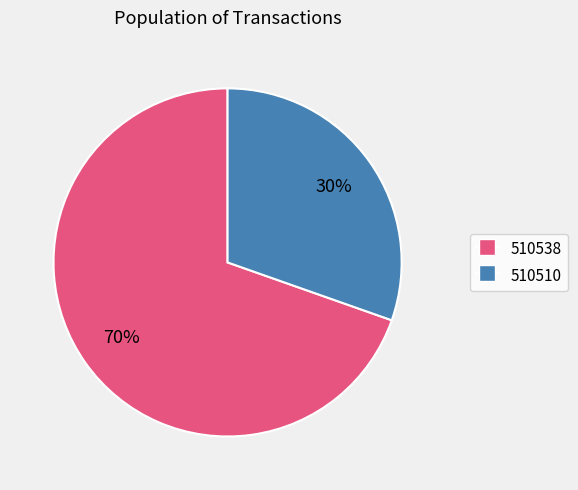

Is the sum of 510510 and 510538 greater than half?

Yes